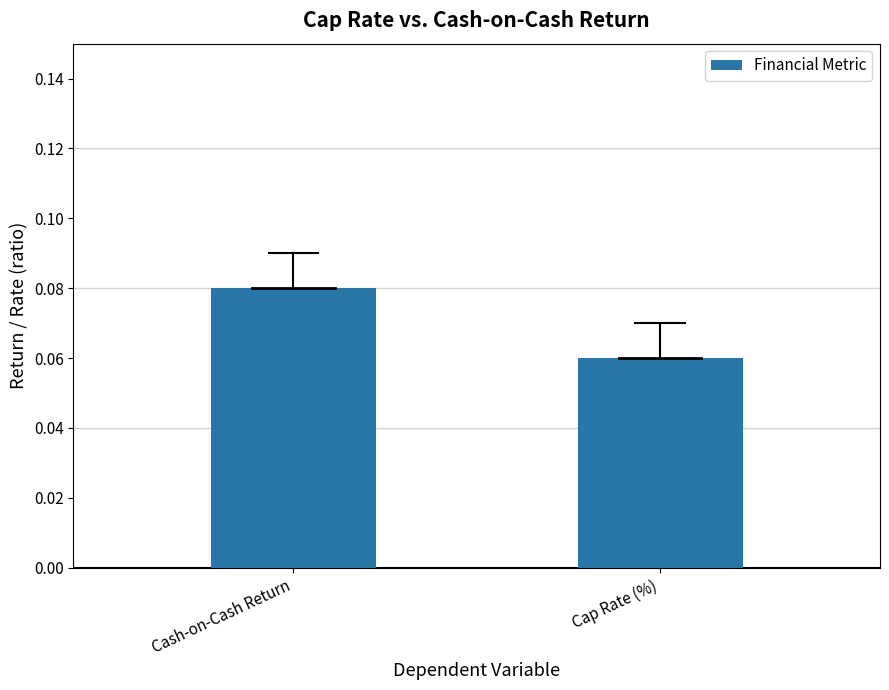

At which category does the chart reach its minimum across all series?

Cap Rate (%)